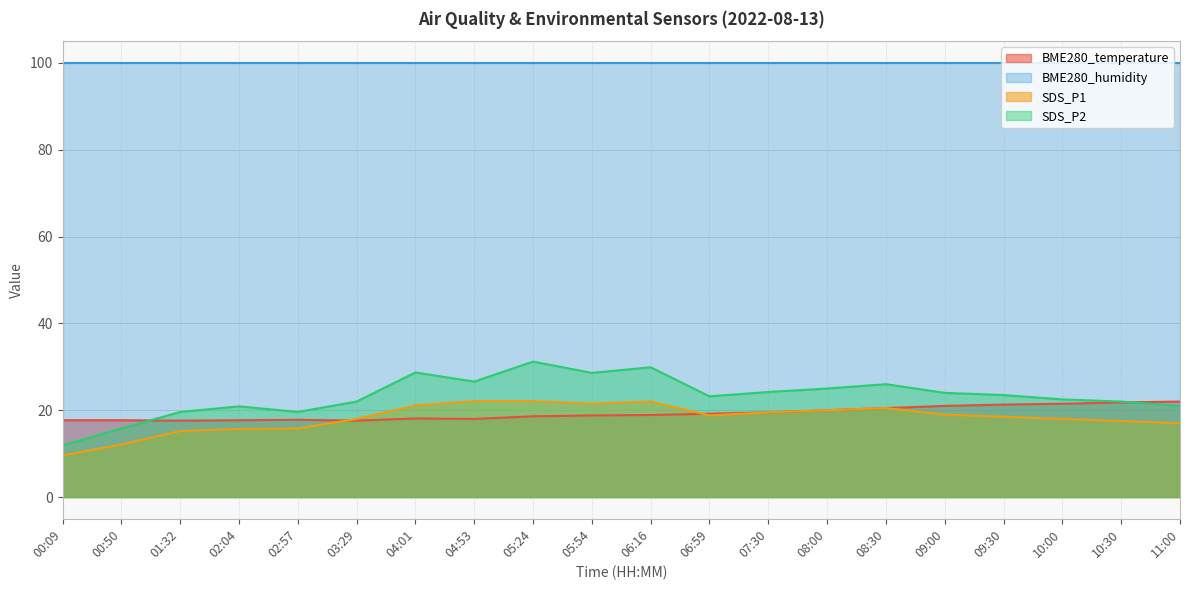

What is the greatest value displayed?

100.0